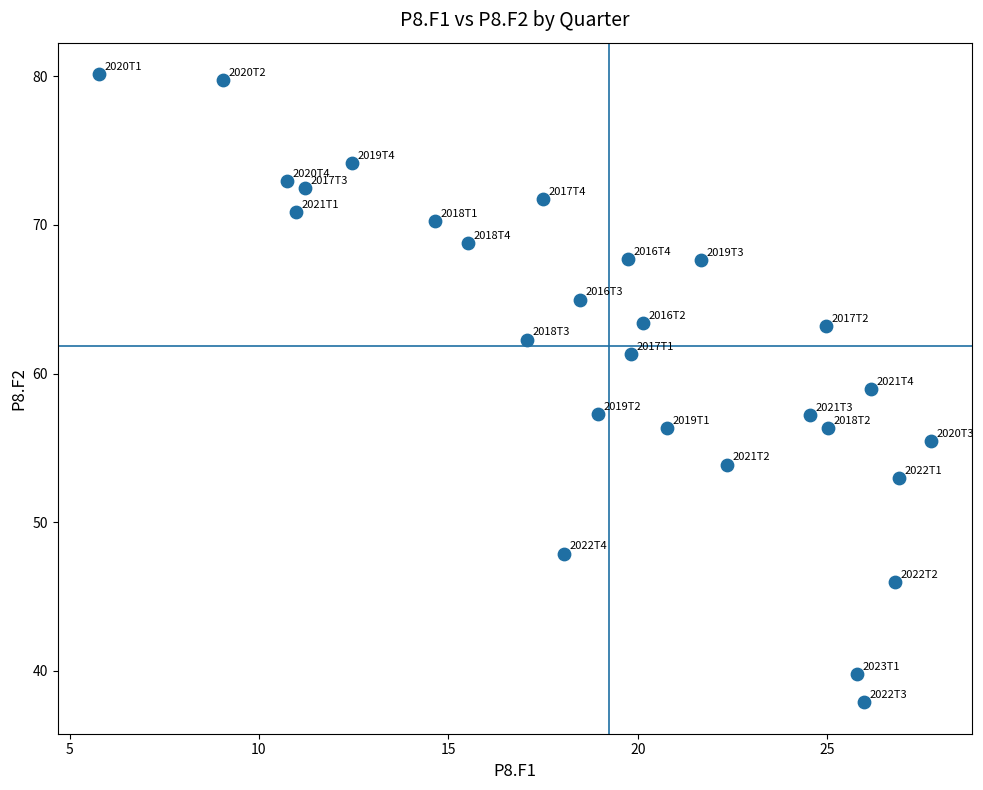

What is the range of X values (max minus min)?

22.0